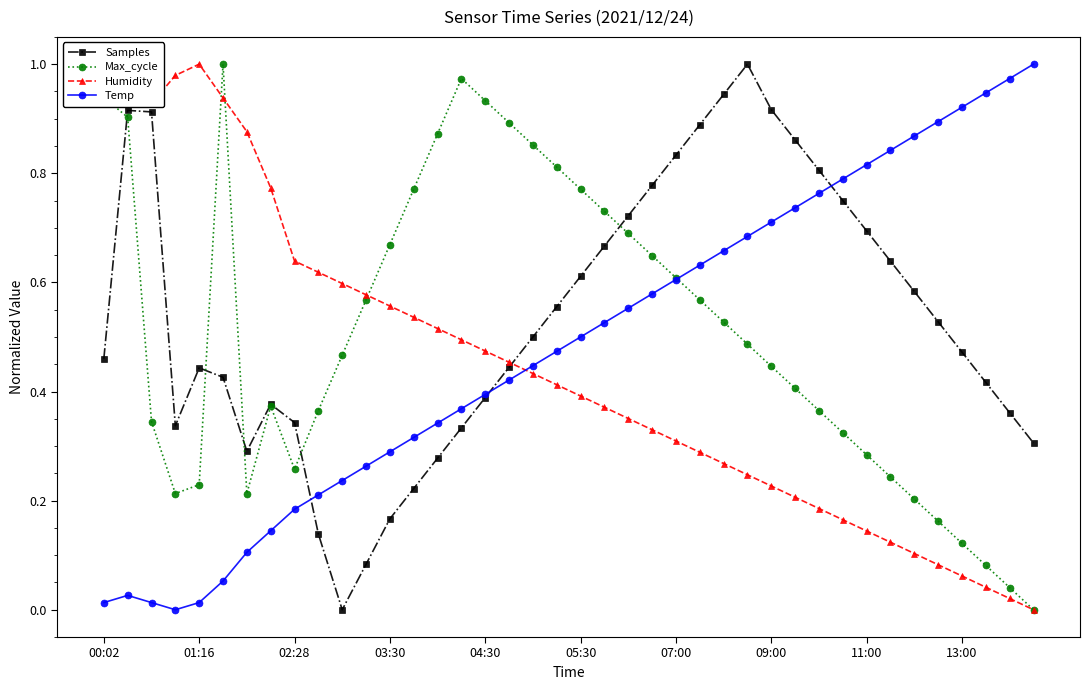

How many interior local valleys does the Max_cycle series have?

3